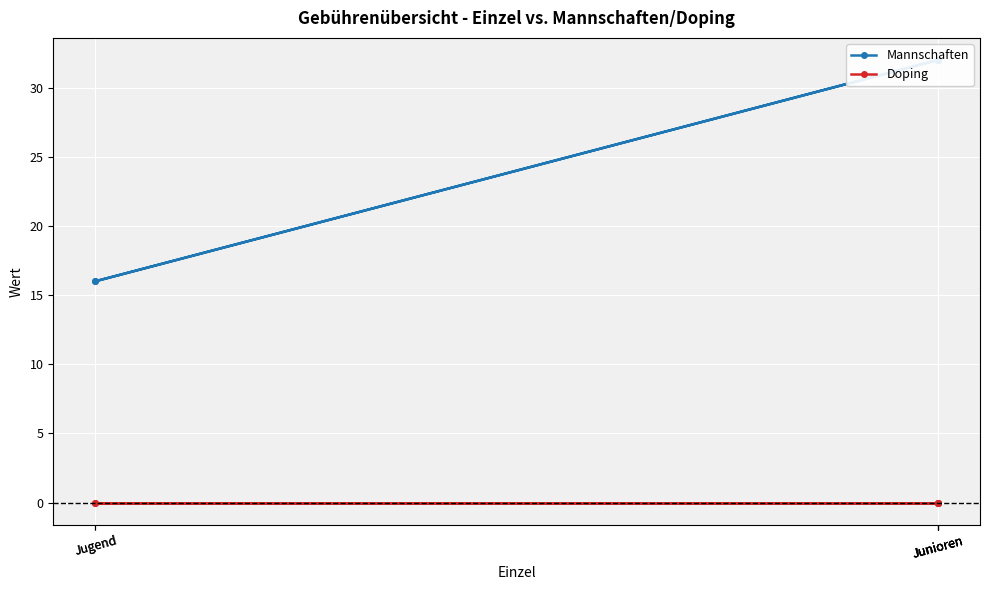

Which series has the largest total across all categories?

Mannschaften